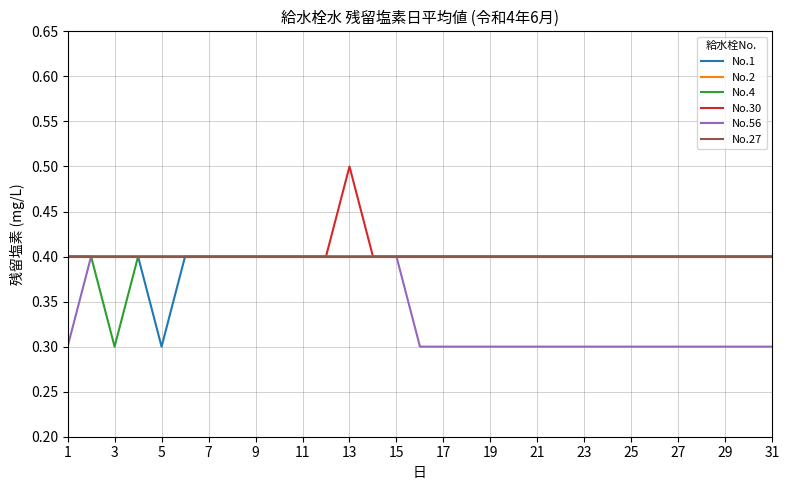

What is the minimum value shown in the chart?

0.3